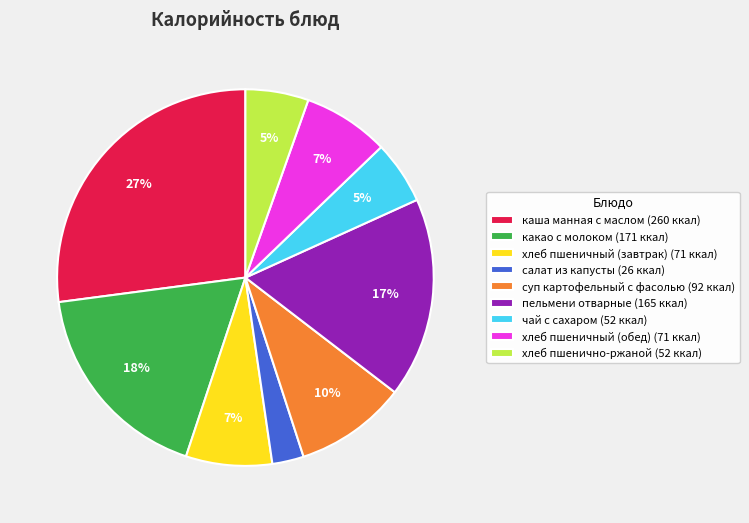

What is the smallest slice in the pie chart?

салат из капусты